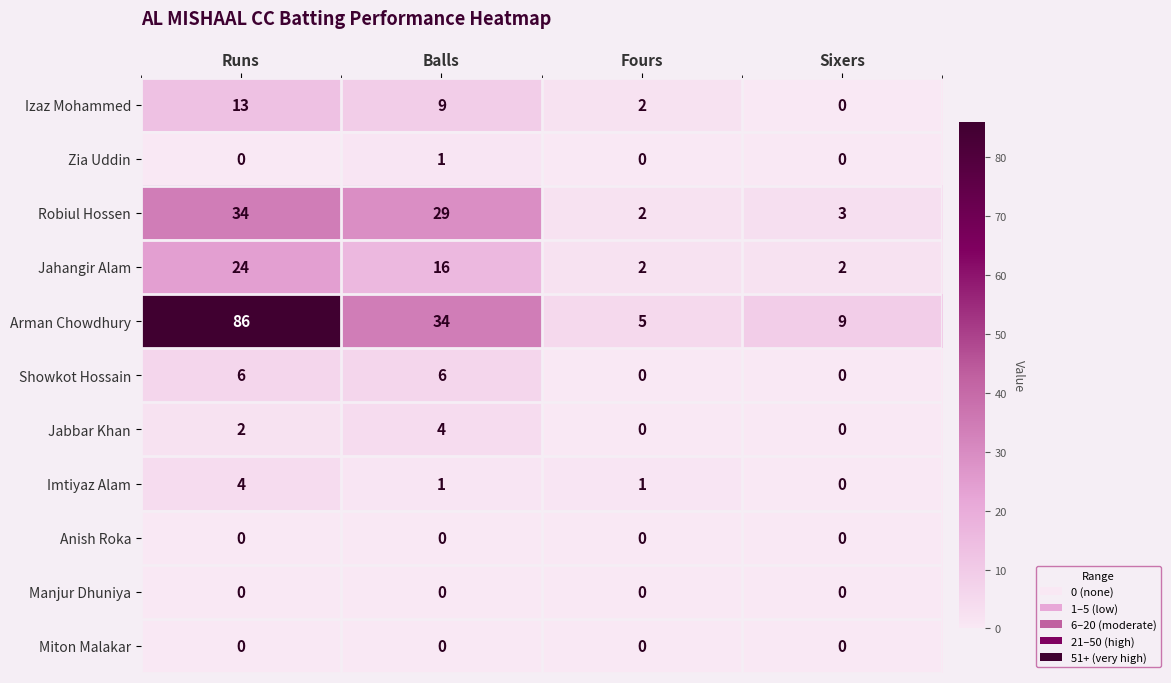

What is the maximum value shown in the chart?

86